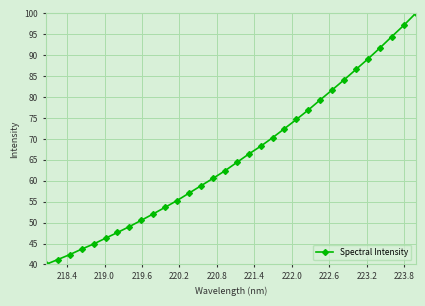

What is the value of the 3rd point from the left?

42.4